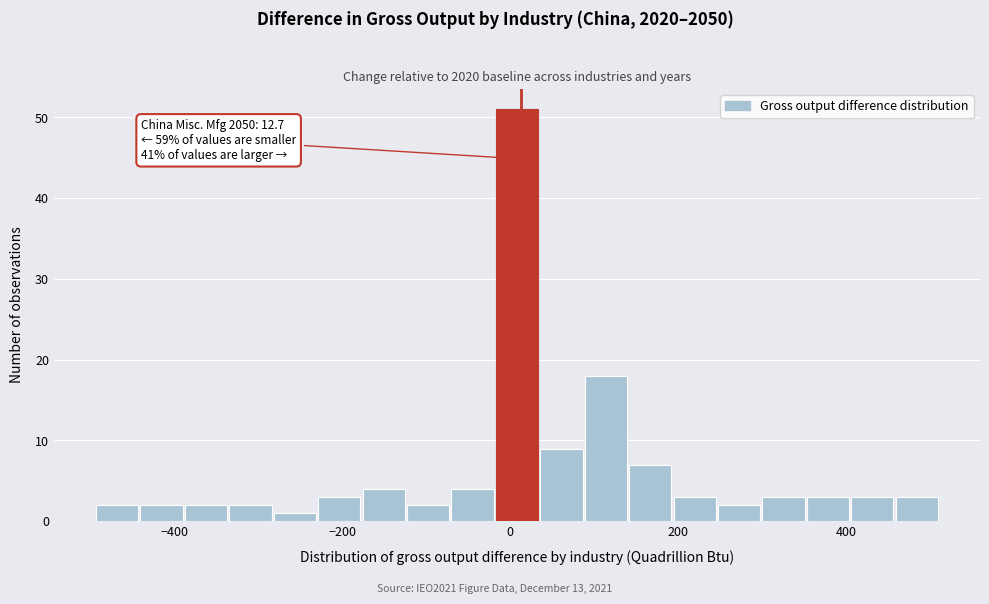

Around what value on the x-axis is the tallest bar? Give the approximate position of its centre, as read against the axis.

0